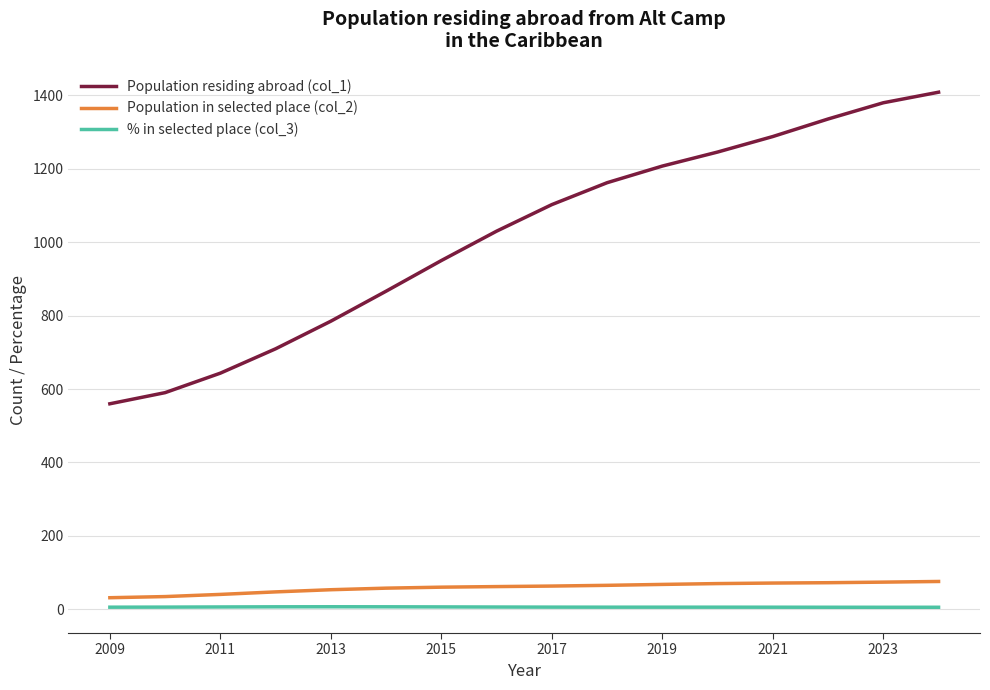

What is the smallest value displayed?

5.4